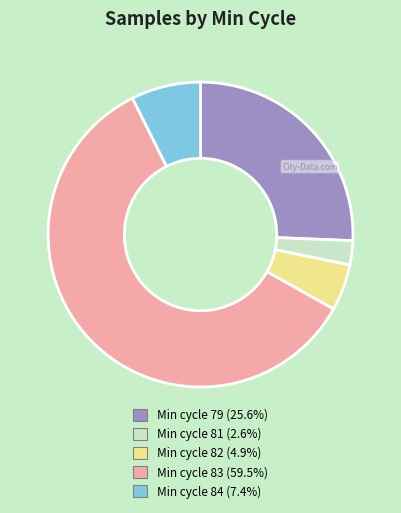

Does any single category account for the majority?

Yes